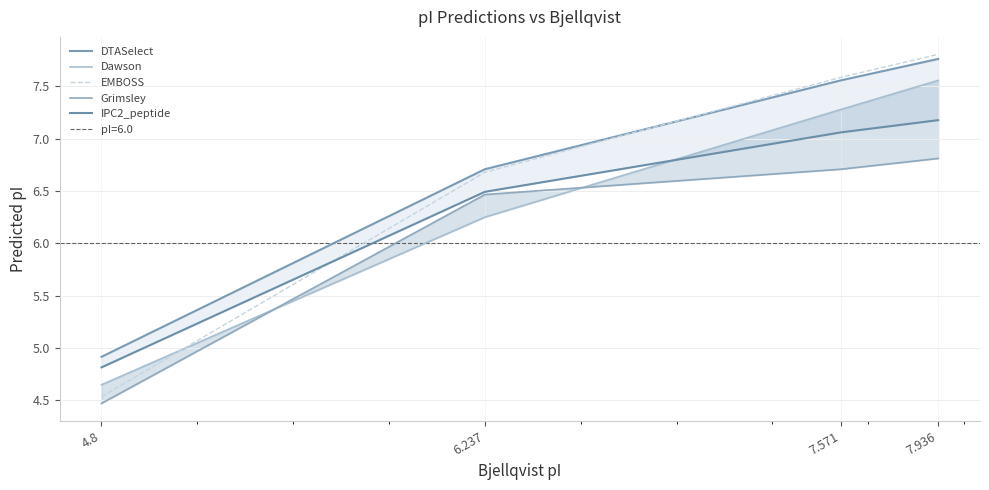

Which series has the largest total across all categories?

DTASelect